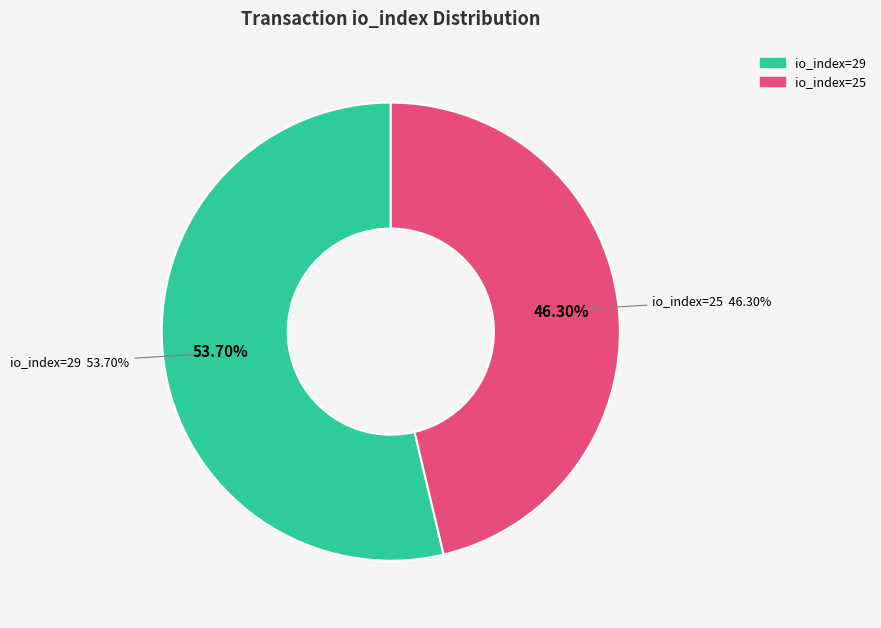

To the nearest percent, what is the difference between the io_index=25 and io_index=29 slice percentages?

7%